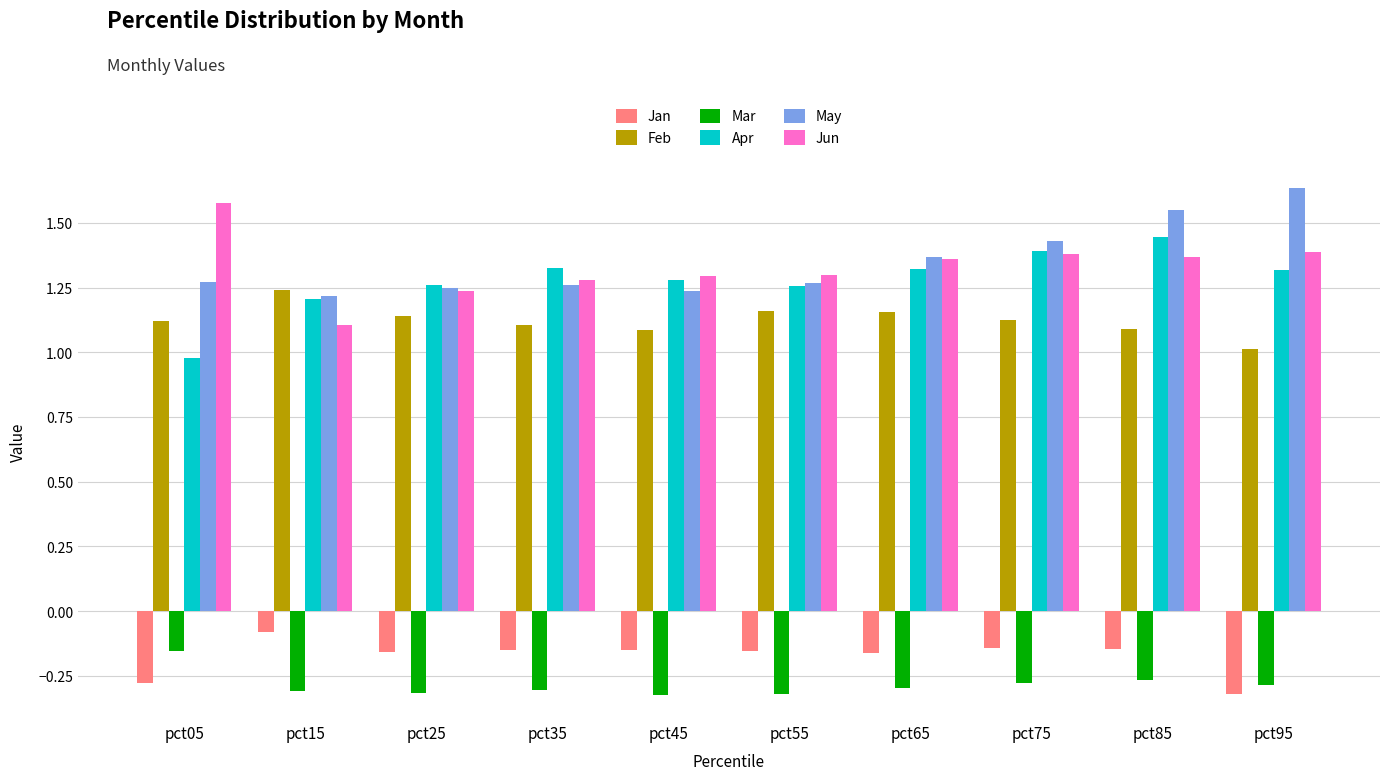

Which label corresponds to the largest value in the chart?

pct95